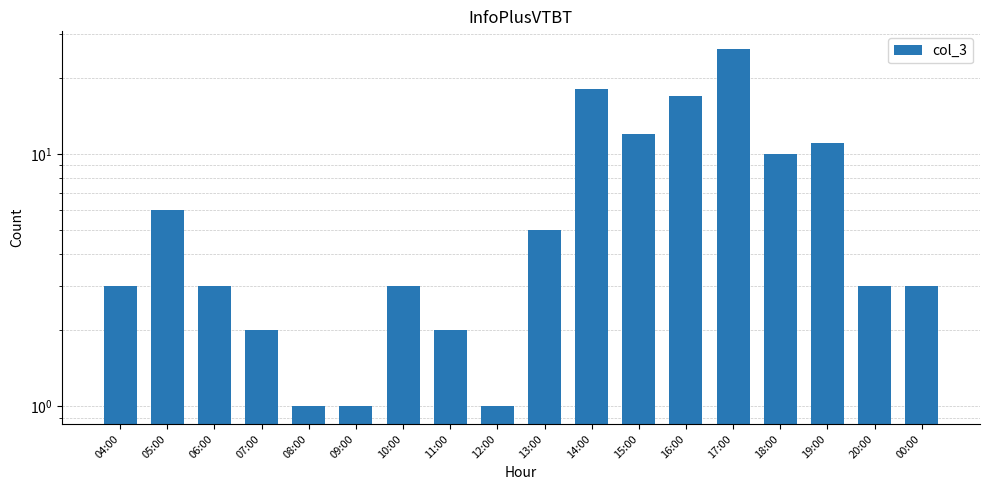

The value at 06:00 is 2. True or false?

False